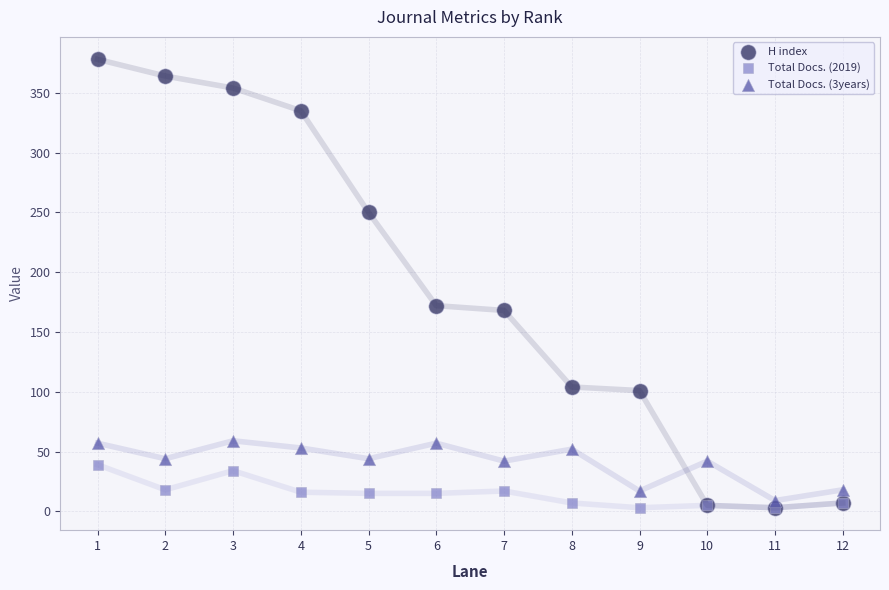

What are all the series names shown in the legend?

H index, Total Docs. (2019), Total Docs. (3years)